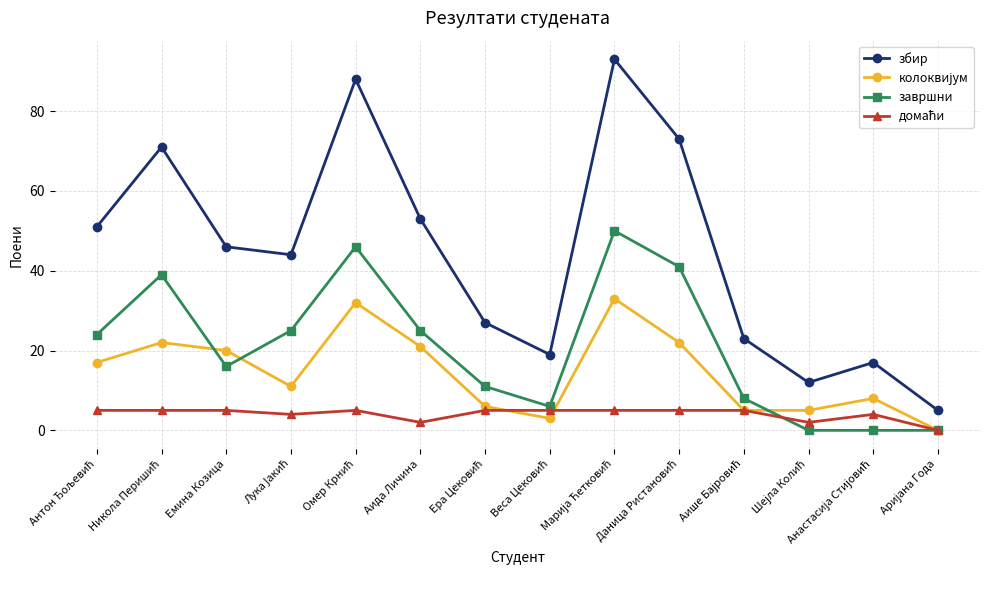

Which series has the largest total across all categories?

збир